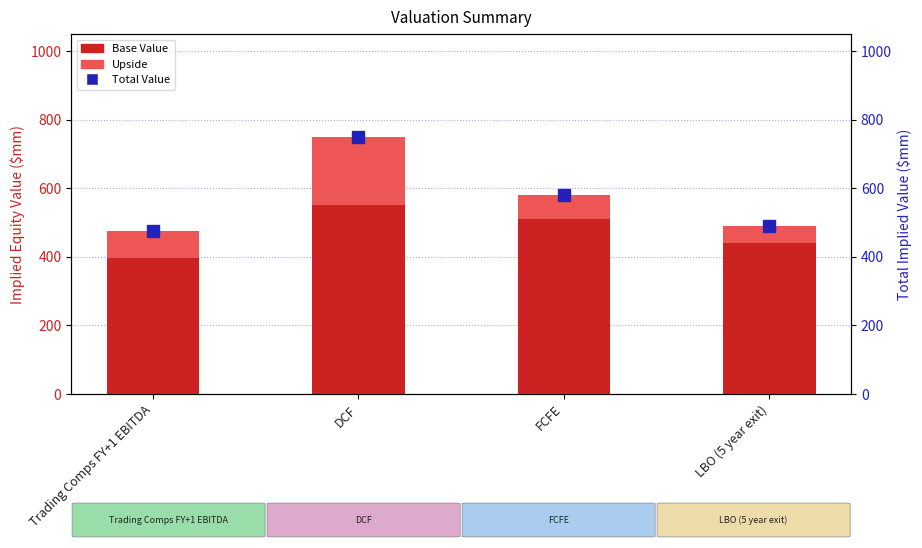

What is the smallest value displayed?

50.0